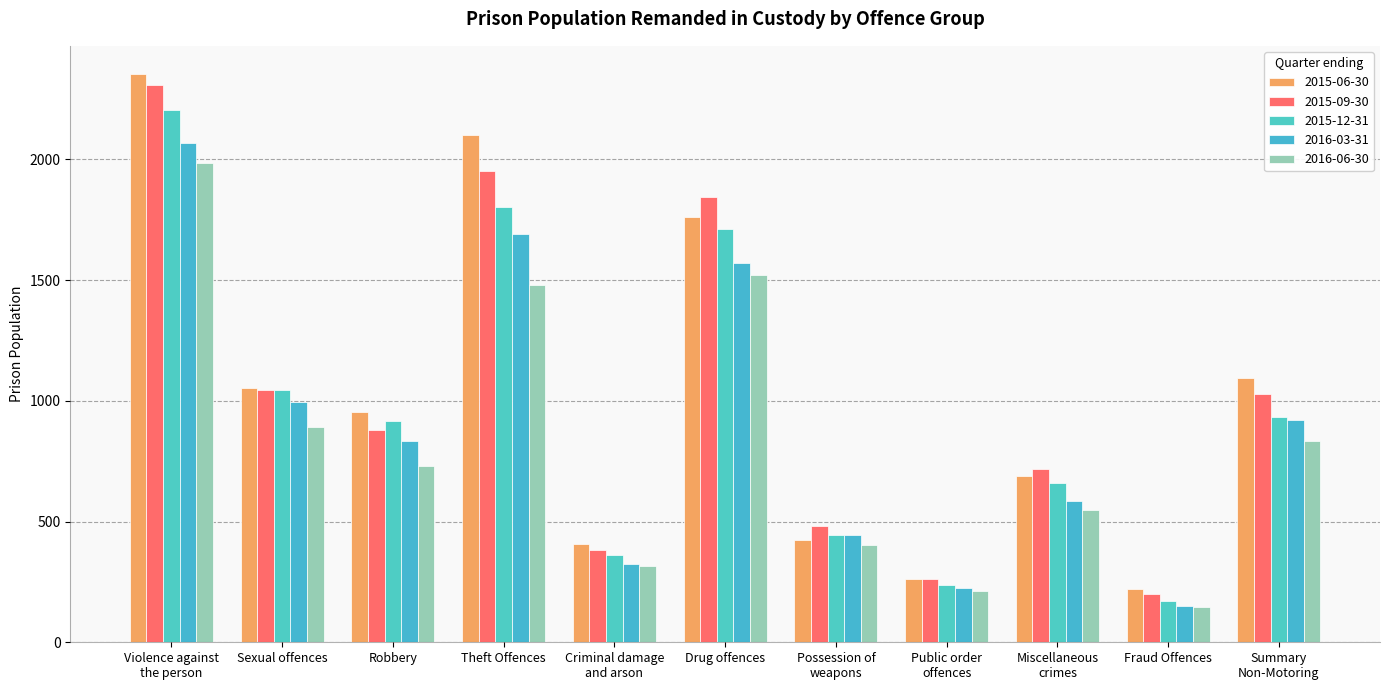

What value does the 2015-12-31 series have at Possession of
weapons?

443